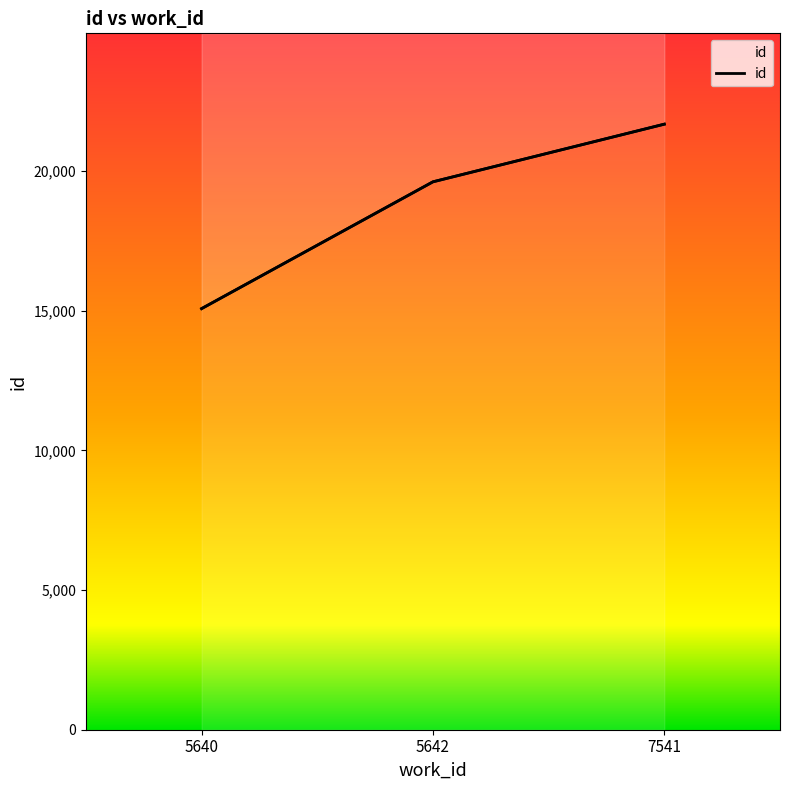

Is it true that the value at 5640 is 15076?

True